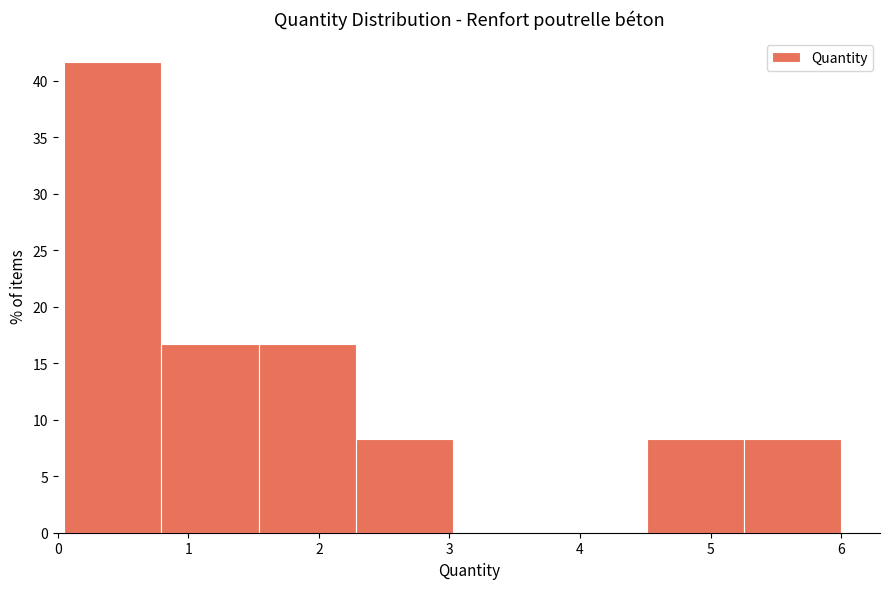

Reading left to right, list every bar in this chart as the range it spans on the x-axis followed by its height. Neither the bar edges nor the heights are printed on the chart, so give them approximately, as read against the axes.

0.1 to 0.8: 41.5
0.8 to 1.5: 16.5
1.5 to 2.3: 16.5
2.3 to 3.0: 8.5
3.0 to 3.8: 0
3.8 to 4.5: 0
4.5 to 5.3: 8.5
5.3 to 6.0: 8.5